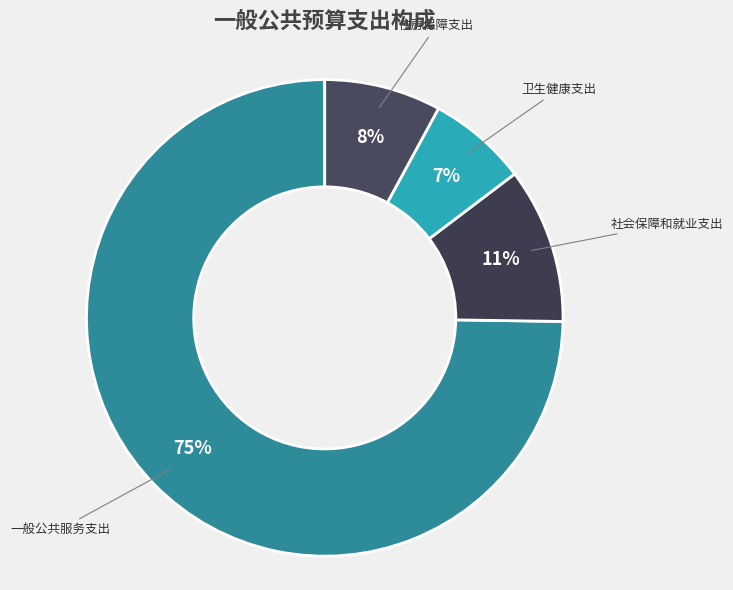

Between 住房保障支出 and 卫生健康支出, which is larger?

住房保障支出